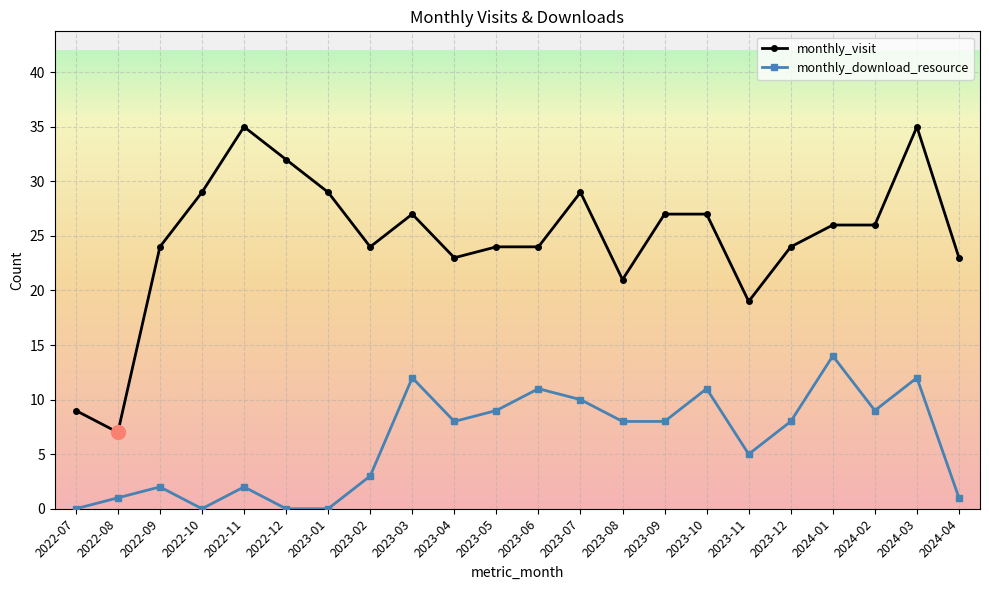

What is the label of the 10th point from the left?

2023-04